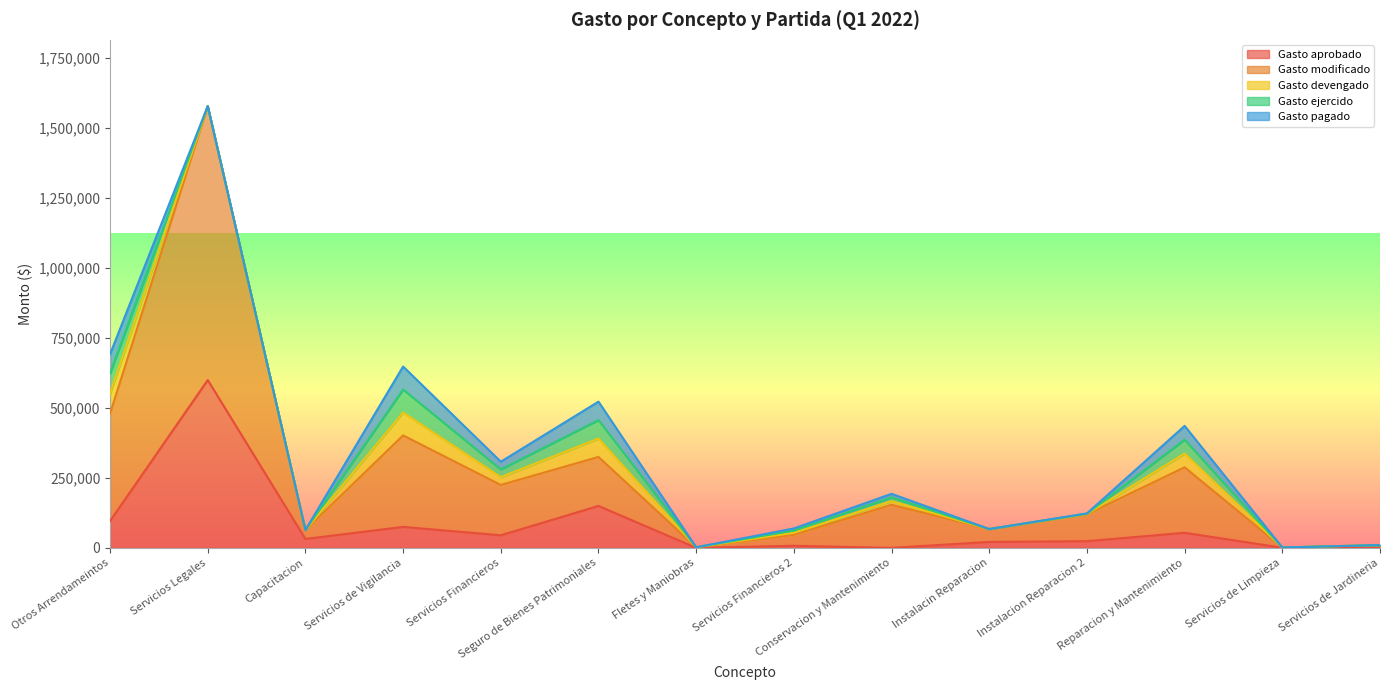

Does the chart display data point markers on the line(s)?

No